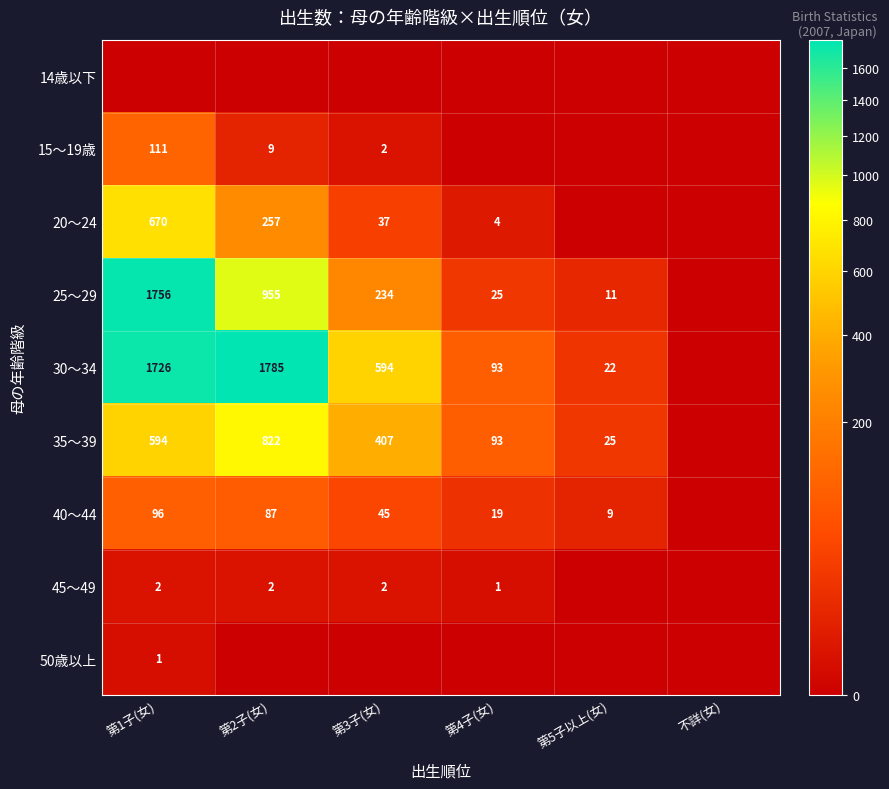

What is the difference between the 20～24 values at 第3子(女) and 第4子(女)?

33